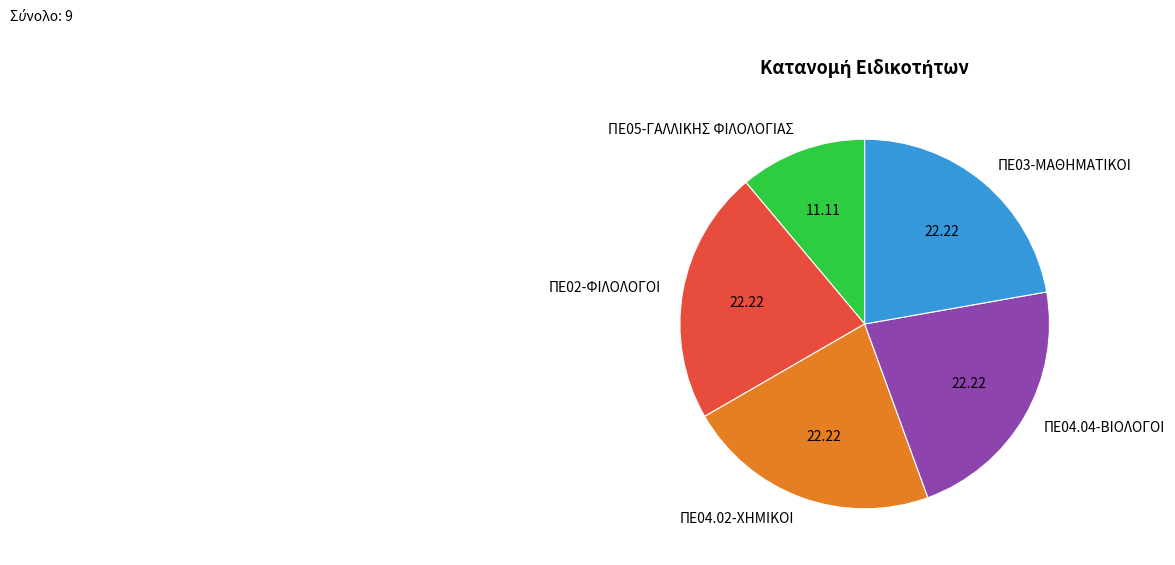

Does ΠΕ05-ΓΑΛΛΙΚΗΣ ΦΙΛΟΛΟΓΙΑΣ account for over 50% of the chart?

No